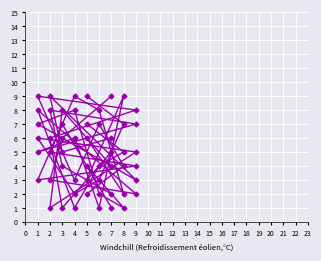

True or false: col_7 has a value of 7 at 8.

False